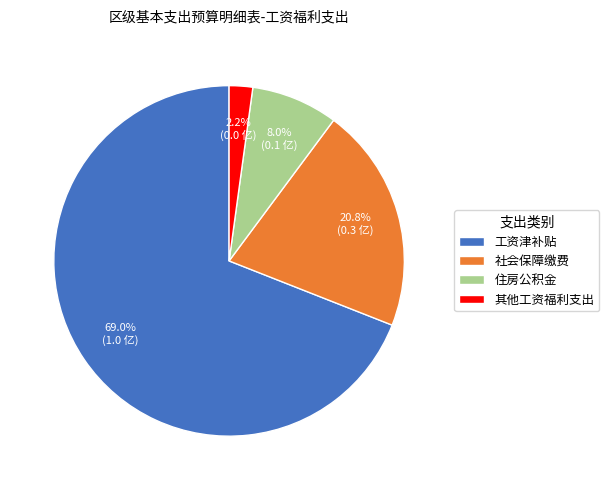

True or false: 社会保障缴费 accounts for 15% of the total.

False